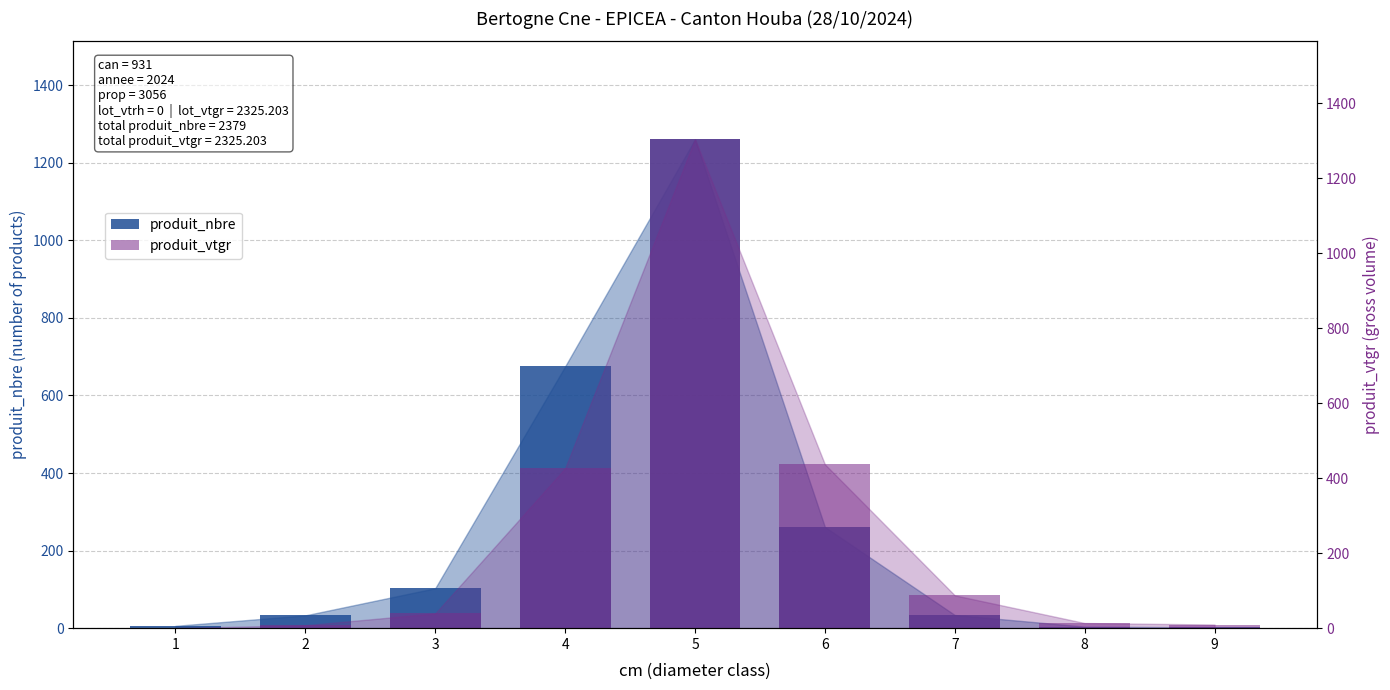

Does the chart contain any negative values?

No